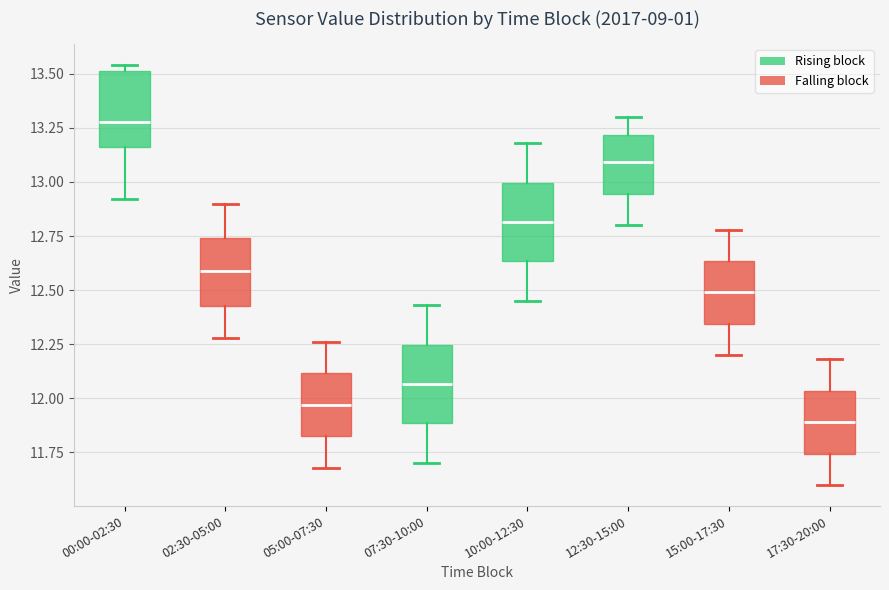

Where does the median line of the box for 02:30-05:00 sit on the y-axis? The values are not printed on the chart, so give them approximately, as read against the axis.

12.60